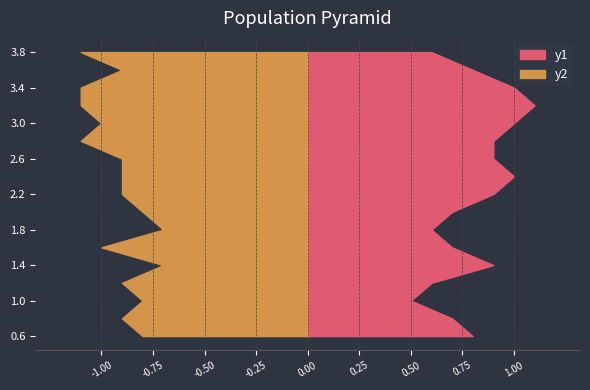

Reading right to left, transcribe all the data shown in this chart.

y1: 3.785=0.6	3.585=0.8	3.385=1.0	3.185=1.1	2.985=1.0	2.785=0.9	2.585=0.9	2.385=1.0	2.185=0.9	1.985=0.7	1.785=0.6	1.585=0.7	1.385=0.9	1.185=0.6	0.985=0.5	0.785=0.7	0.585=0.8
y2: 3.785=1.1	3.585=0.9	3.385=1.1	3.185=1.1	2.985=1.0	2.785=1.1	2.585=0.9	2.385=0.9	2.185=0.9	1.985=0.8	1.785=0.7	1.585=1.0	1.385=0.7	1.185=0.9	0.985=0.8	0.785=0.9	0.585=0.8